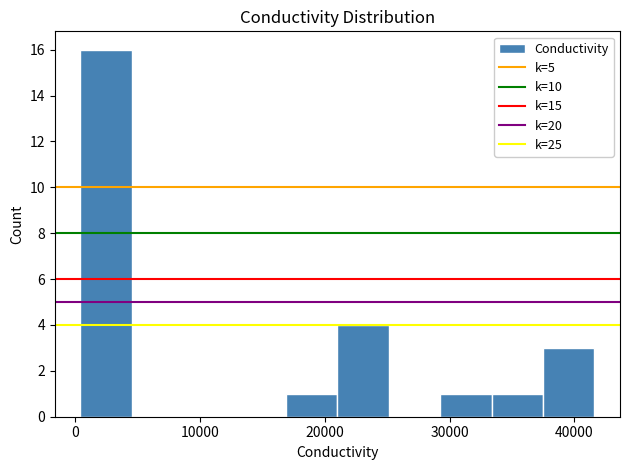

Reading left to right, transcribe this chart: for each bar, give the range it covers on the x-axis and its height. Neither the bar edges nor the heights are printed on the chart, so give them approximately, as read against the axes.

0 to 5000: 16
5000 to 9000: 0
9000 to 13000: 0
13000 to 17000: 0
17000 to 21000: 1
21000 to 25000: 4
25000 to 29000: 0
29000 to 33000: 1
33000 to 37000: 1
37000 to 42000: 3